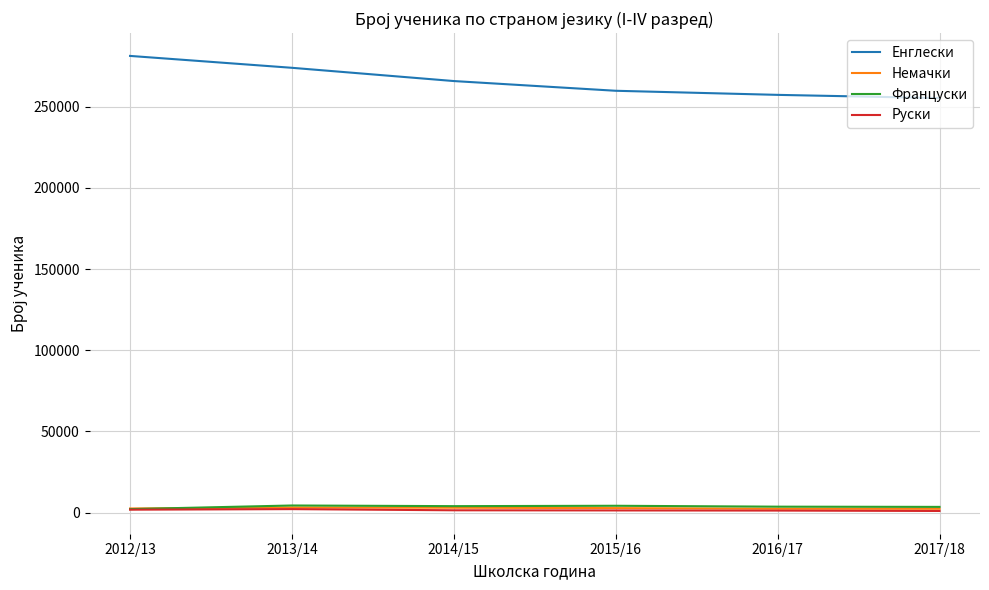

True or false: Француски has more than 0 points higher than both neighbors.

True